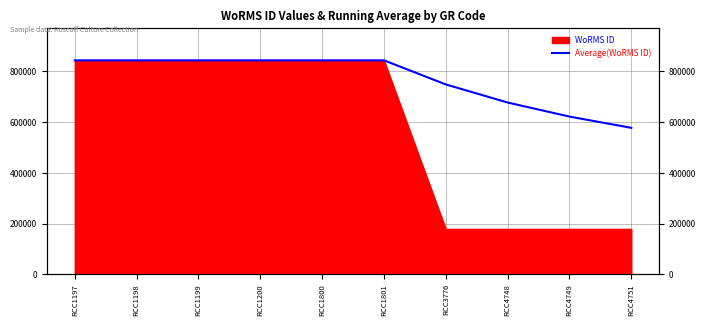

True or false: the data shows 275832.5 at RCC4748.

False